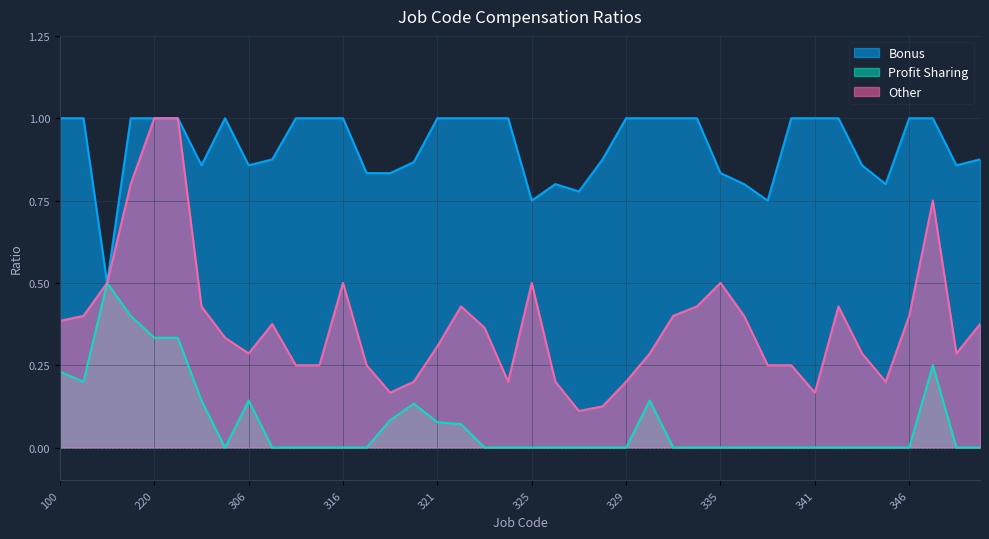

Reading left to right, transcribe all the data shown in this chart.

Bonus: 100=1.0	101=1.0	200=0.5	210=1.0	220=1.0	225=1.0	300=0.9	303=1.0	306=0.9	310=0.9	314=1.0	315=1.0	316=1.0	318=0.8	319=0.8	320=0.9	321=1.0	322=1.0	323=1.0	324=1.0	325=0.8	326=0.8	327=0.8	328=0.9	329=1.0	330=1.0	331=1.0	334=1.0	335=0.8	336=0.8	337=0.8	340=1.0	341=1.0	342=1.0	344=0.9	345=0.8	346=1.0	347=1.0	352=0.9	354=0.9
Profit Sharing: 100=0.2	101=0.2	200=0.5	210=0.4	220=0.3	225=0.3	300=0.1	303=0.0	306=0.1	310=0.0	314=0.0	315=0.0	316=0.0	318=0.0	319=0.1	320=0.1	321=0.1	322=0.1	323=0.0	324=0.0	325=0.0	326=0.0	327=0.0	328=0.0	329=0.0	330=0.1	331=0.0	334=0.0	335=0.0	336=0.0	337=0.0	340=0.0	341=0.0	342=0.0	344=0.0	345=0.0	346=0.0	347=0.2	352=0.0	354=0.0
Other: 100=0.4	101=0.4	200=0.5	210=0.8	220=1.0	225=1.0	300=0.4	303=0.3	306=0.3	310=0.4	314=0.2	315=0.2	316=0.5	318=0.2	319=0.2	320=0.2	321=0.3	322=0.4	323=0.4	324=0.2	325=0.5	326=0.2	327=0.1	328=0.1	329=0.2	330=0.3	331=0.4	334=0.4	335=0.5	336=0.4	337=0.2	340=0.2	341=0.2	342=0.4	344=0.3	345=0.2	346=0.4	347=0.8	352=0.3	354=0.4